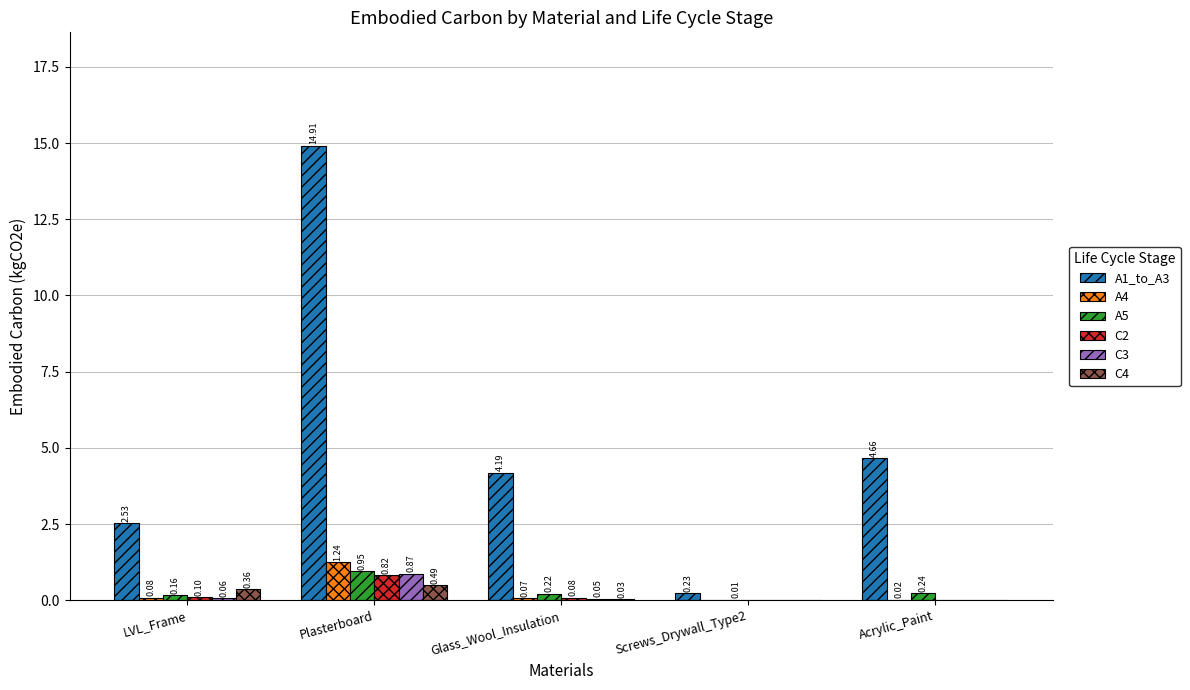

What is the sum of the A1_to_A3 values at Screws_Drywall_Type2 and Plasterboard?

15.1